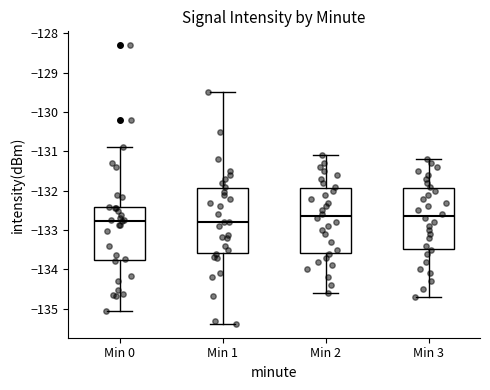

Reading left to right, read every box against the y-axis: the position of its median line, the range the box covers, and the ends of its whiskers. The values are not printed on the chart, so give them approximately, as read against the axis.

Min 0: median -132.8, box -133.8 to -132.4, whiskers -135.1 to -130.9
Min 1: median -132.8, box -133.6 to -131.9, whiskers -135.4 to -129.5
Min 2: median -132.6, box -133.6 to -131.9, whiskers -134.6 to -131.1
Min 3: median -132.6, box -133.5 to -131.9, whiskers -134.7 to -131.2